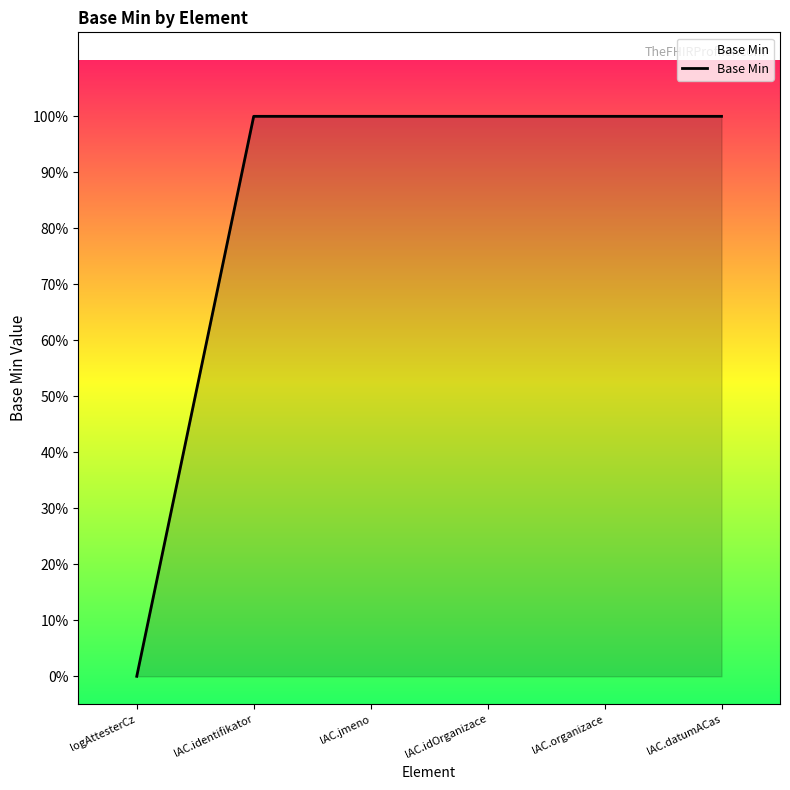

Does the chart have visible grid lines?

No